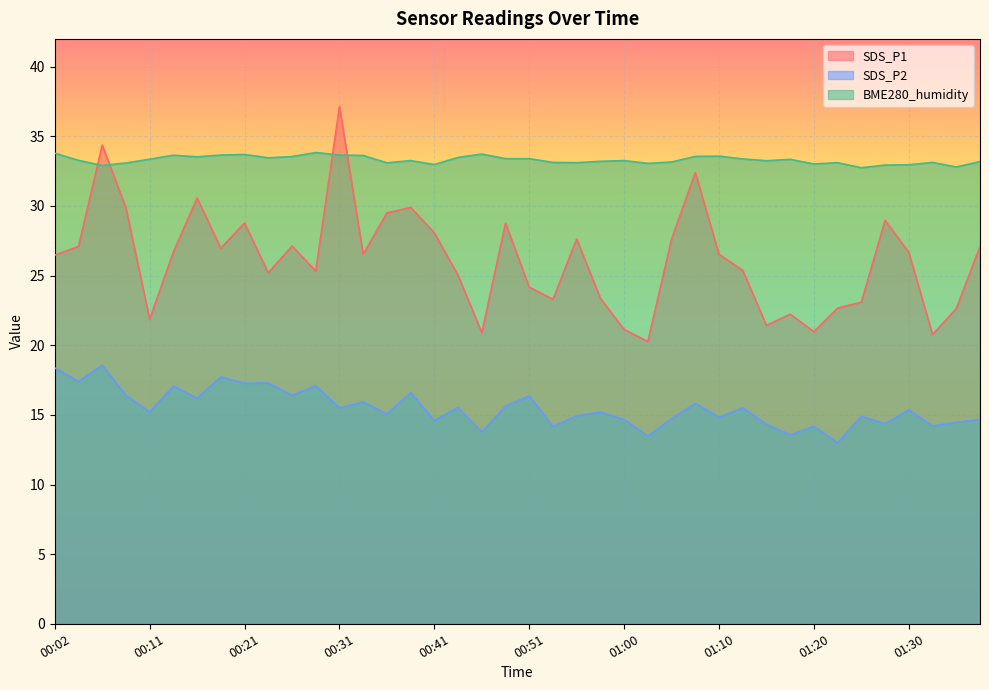

At how many categories does at least one series exceed 16?

40